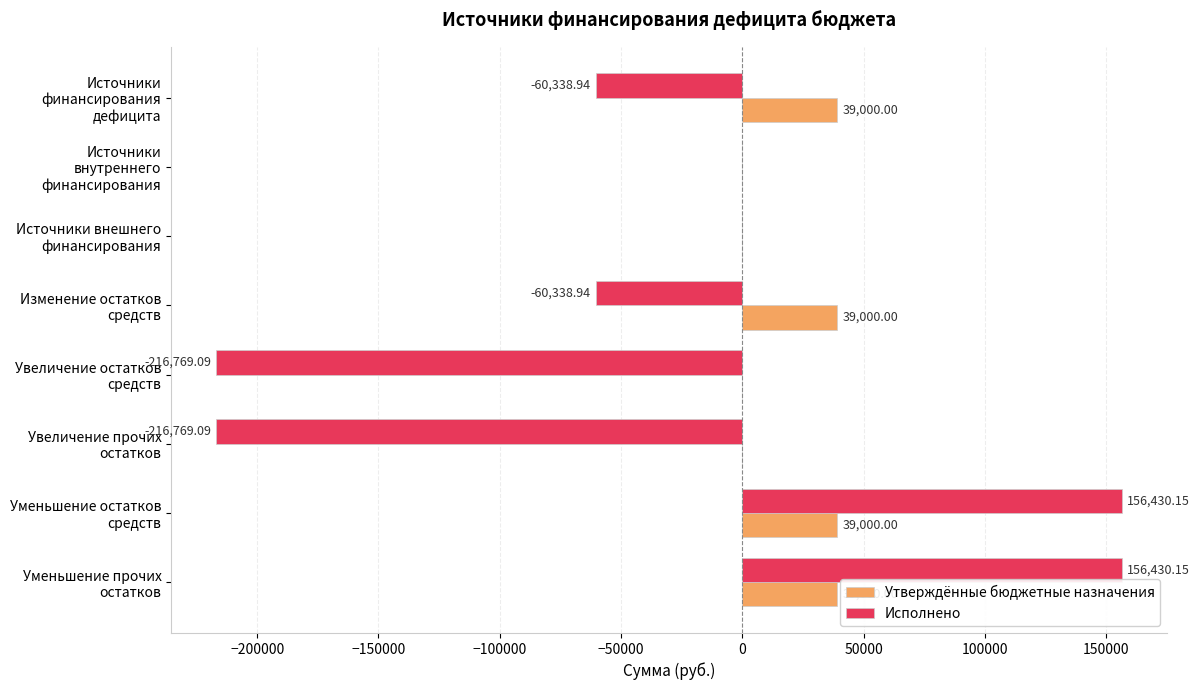

Is the value of Утверждённые бюджетные назначения at Уменьшение прочих остатков greater than the value of Исполнено at Увеличение прочих остатков?

Yes